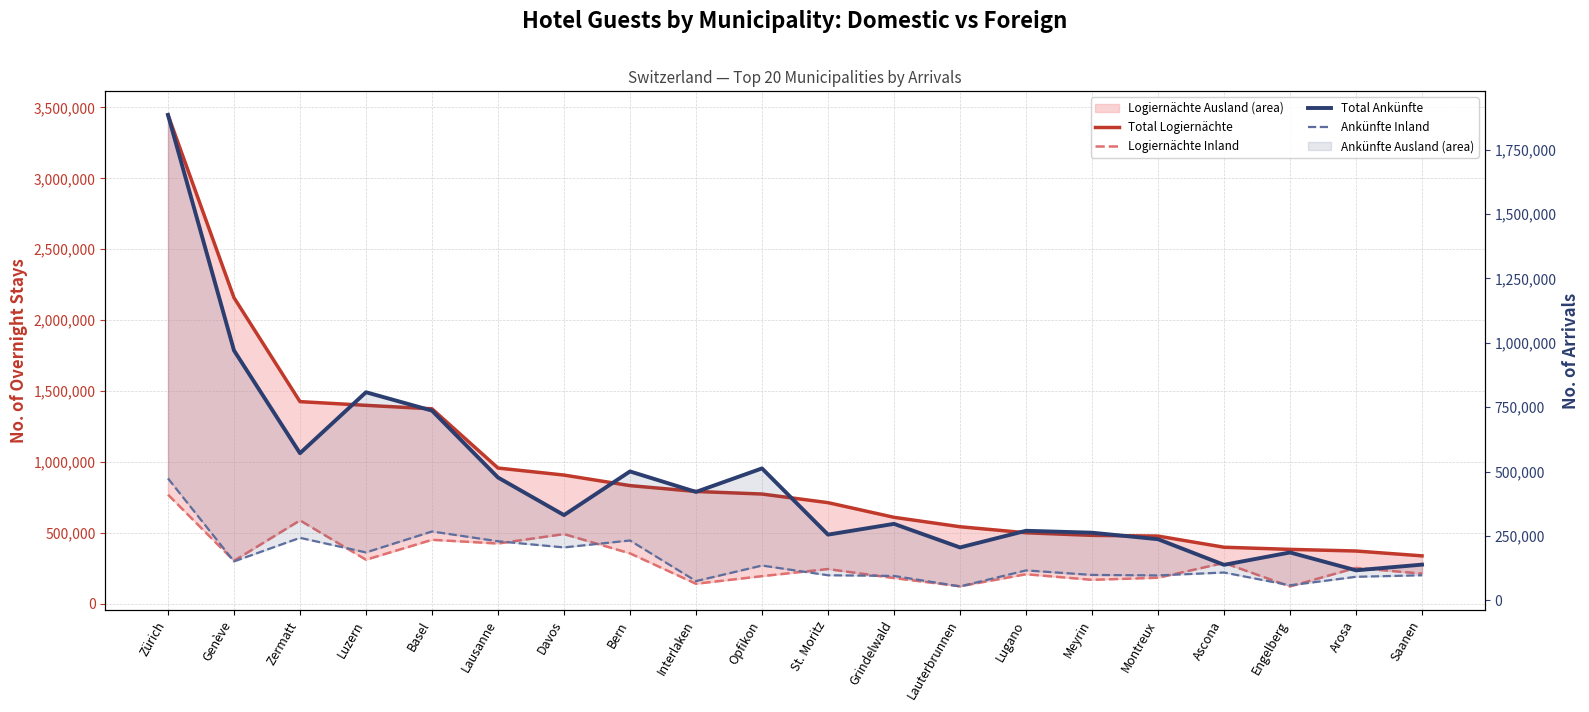

What is the approximate value of Total Ankünfte at Engelberg?

186156